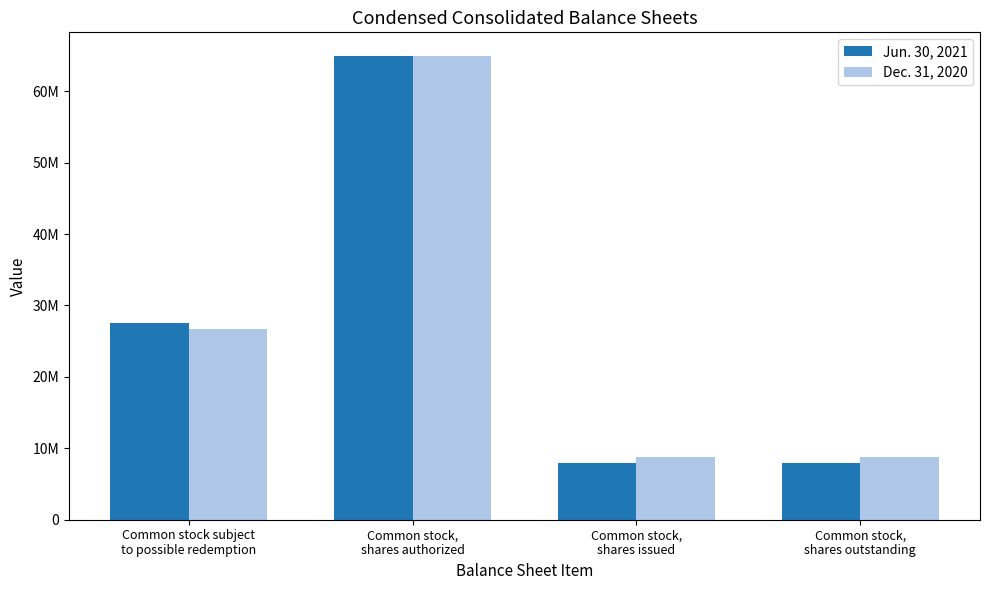

What is the sum of all Jun. 30, 2021 values?

108357510